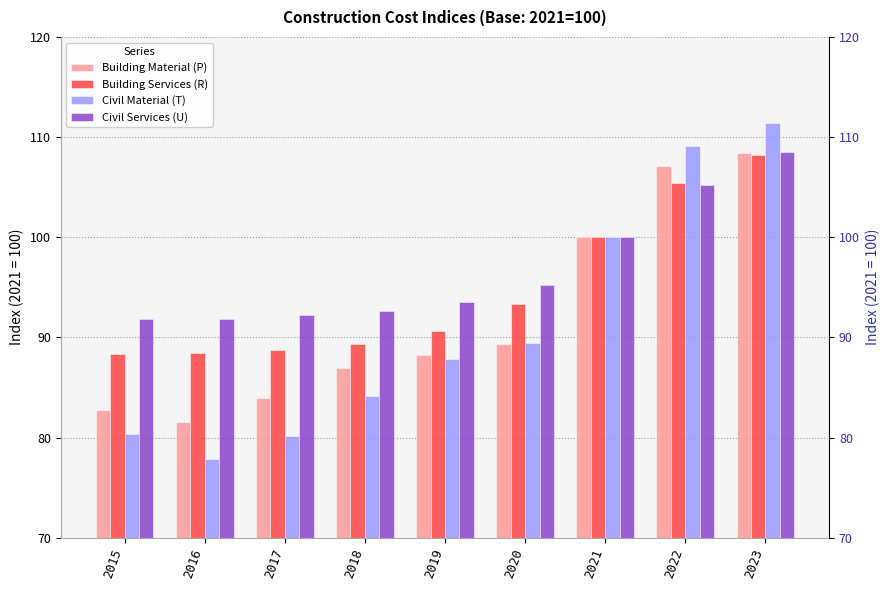

Between 2022 and 2016, which is larger?

2022